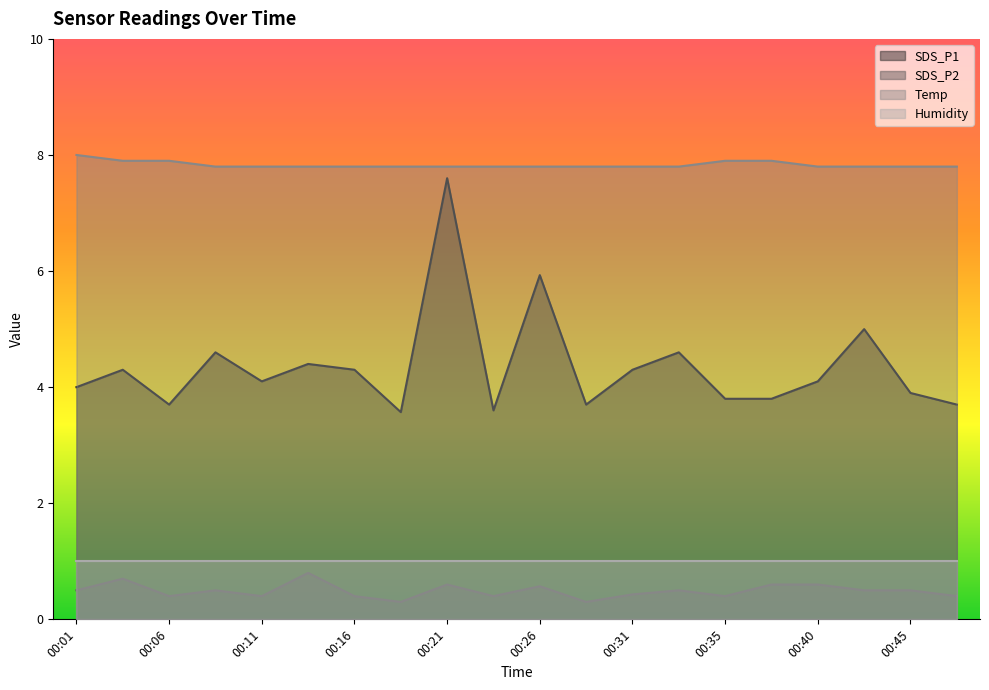

What is the spread (max minus min) of values at 00:23?

7.4